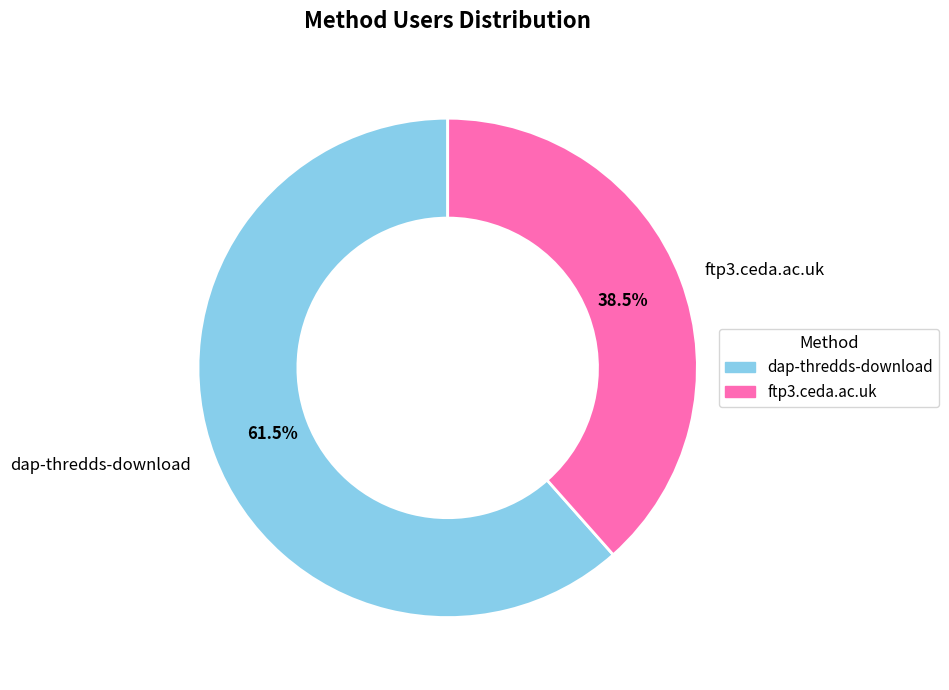

What percentage do dap-thredds-download and ftp3.ceda.ac.uk together represent?

100.0%